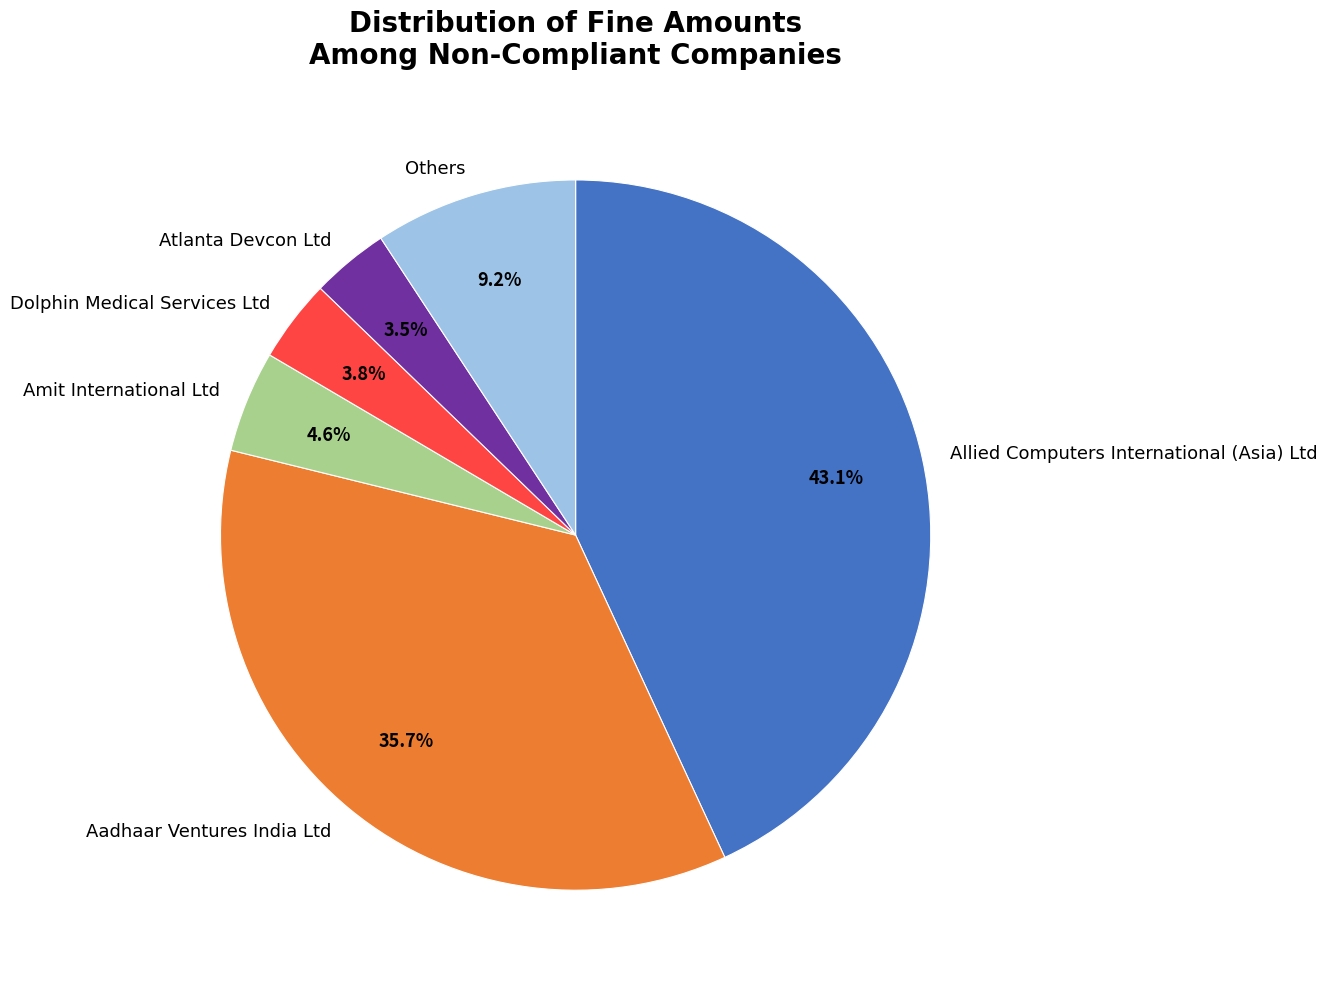

What portion of the pie excludes Amit International Ltd?

95.4%